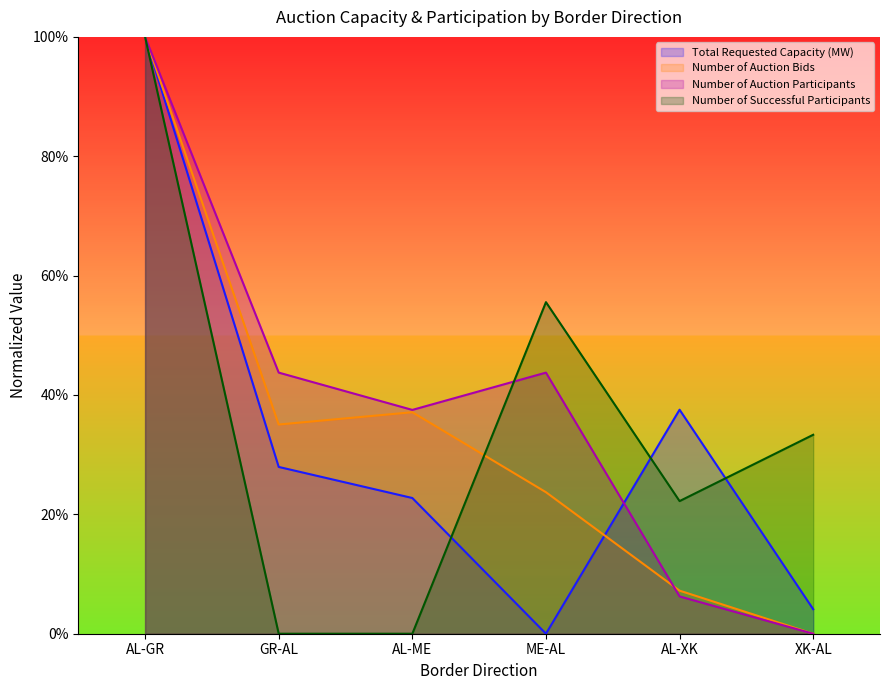

True or false: Number of Successful Participants has more than 1 points higher than both neighbors.

False